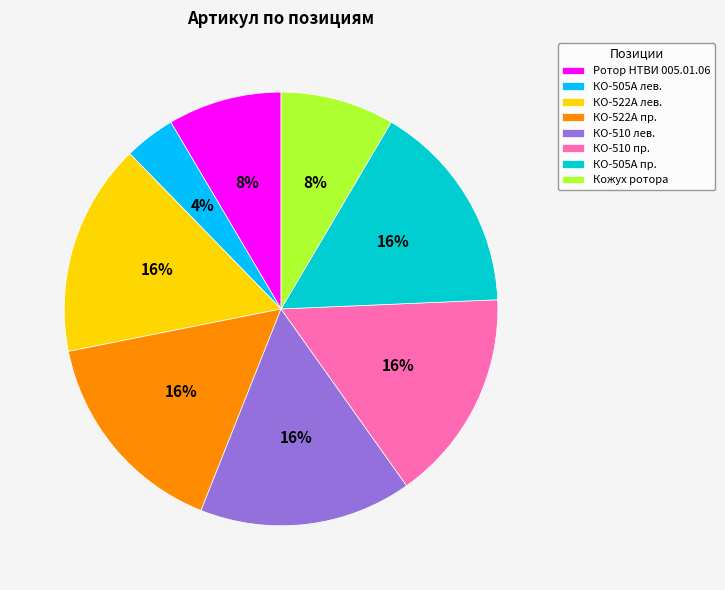

What is the smallest slice in the pie chart?

КО-505А лев.